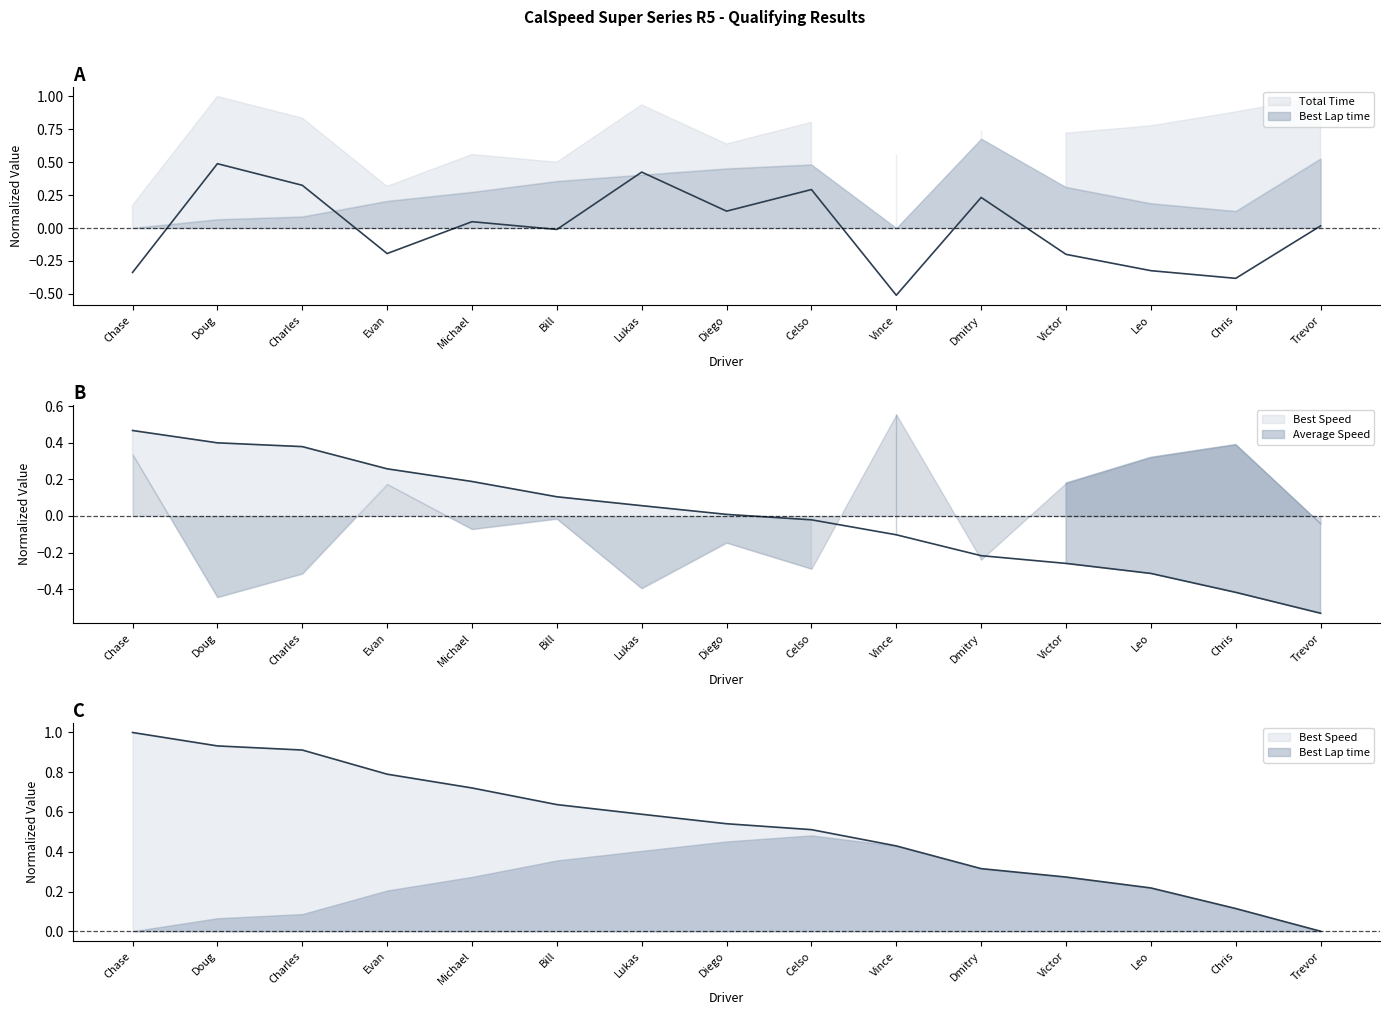

True or false: Best Speed has more than 1 interior local peaks.

False